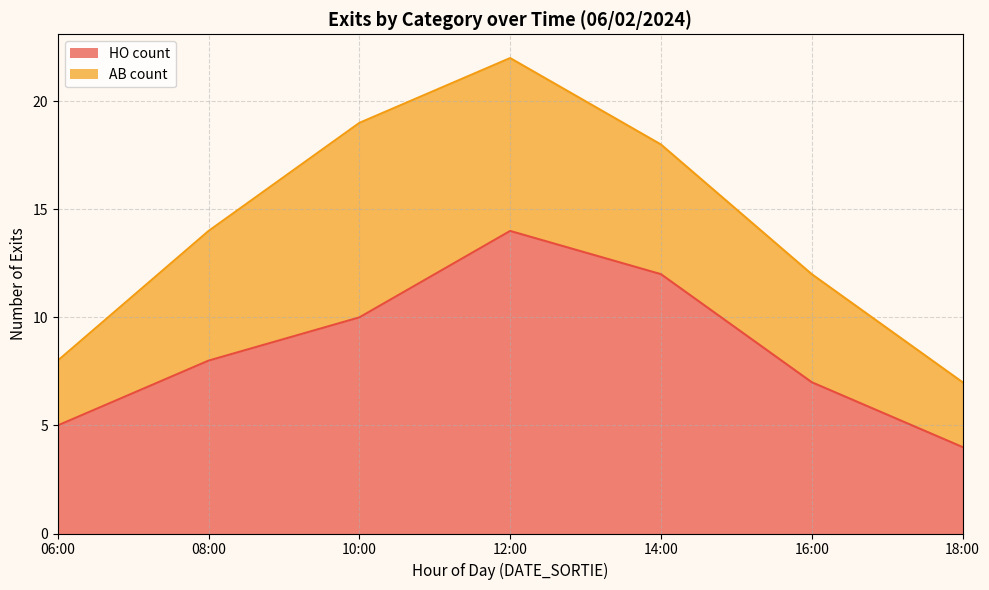

How many lines are shown in the chart?

2